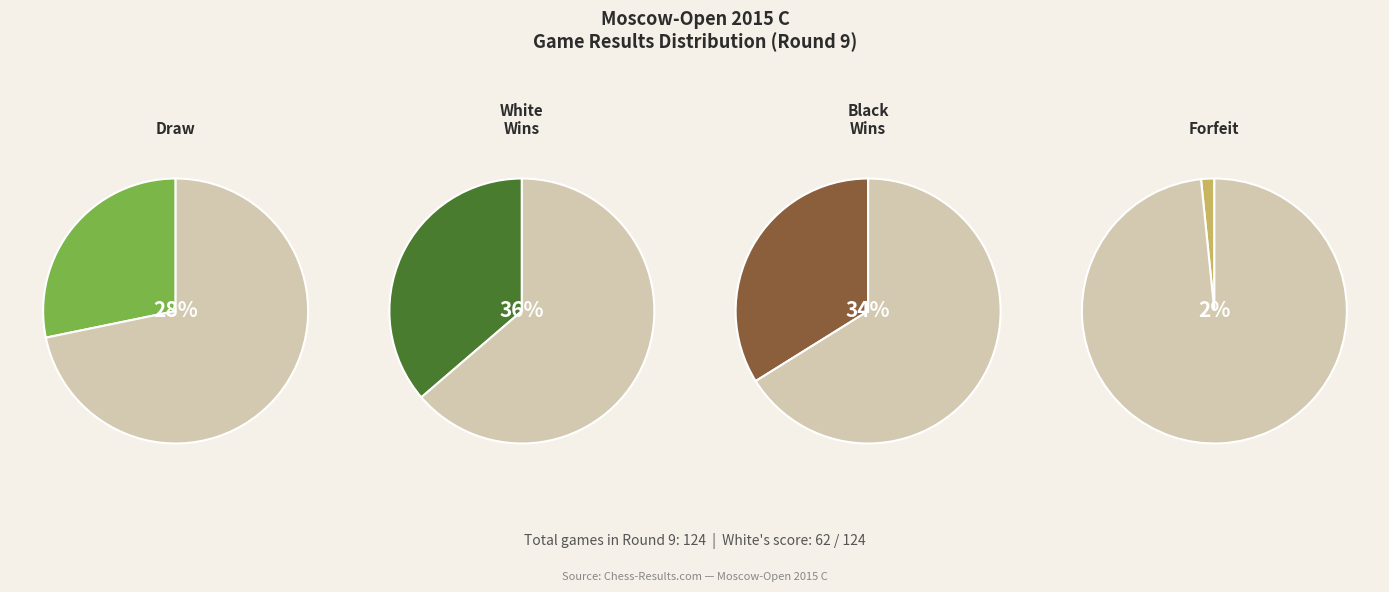

Is ½ - ½ the majority of the pie?

No